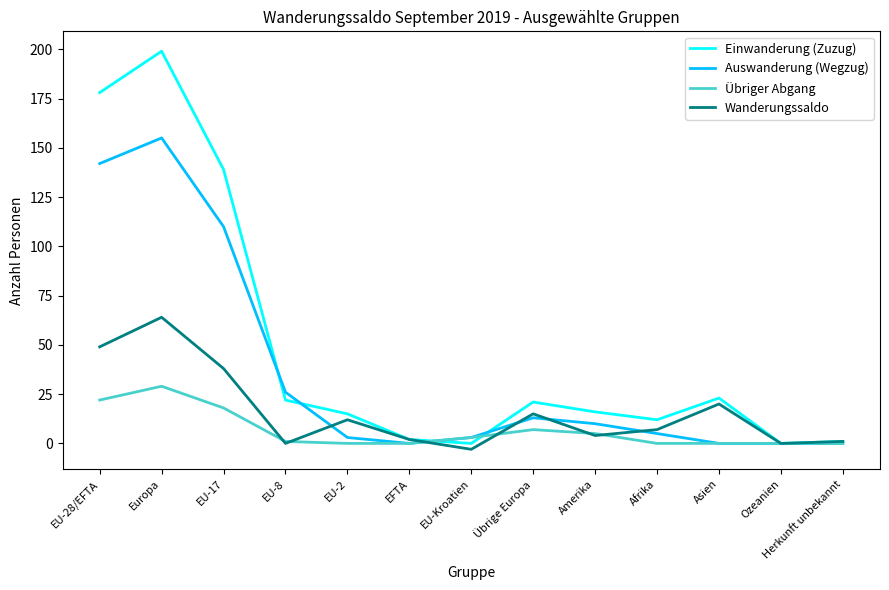

How many interior local peaks does the Einwanderung (Zuzug) series have?

3